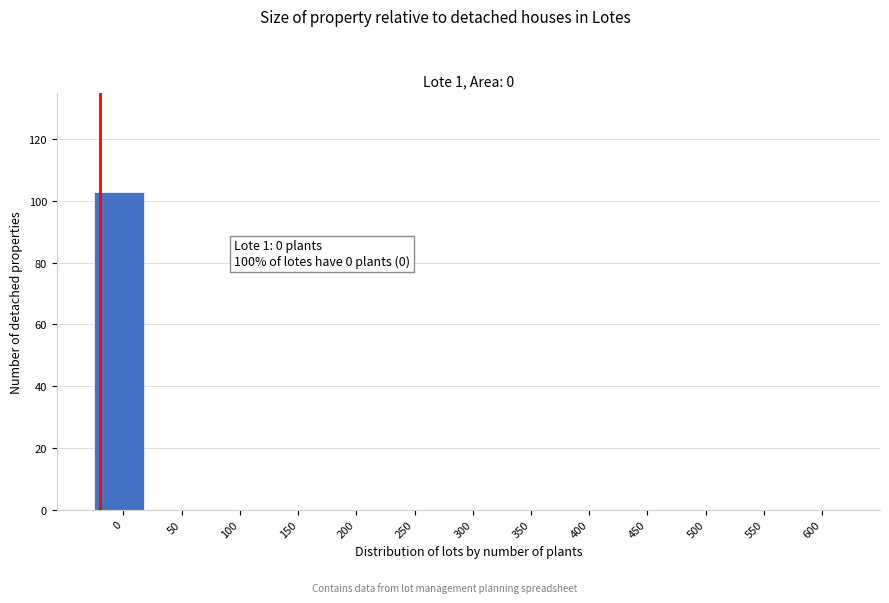

Reading left to right, what are all the values shown in this chart?

0=103	50=0	100=0	150=0	200=0	250=0	300=0	350=0	400=0	450=0	500=0	550=0	600=0